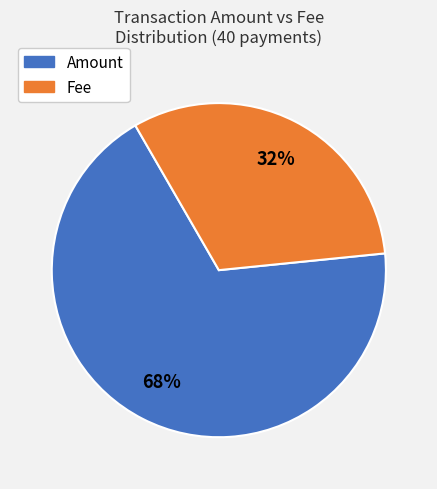

Is there a majority slice in this chart?

Yes